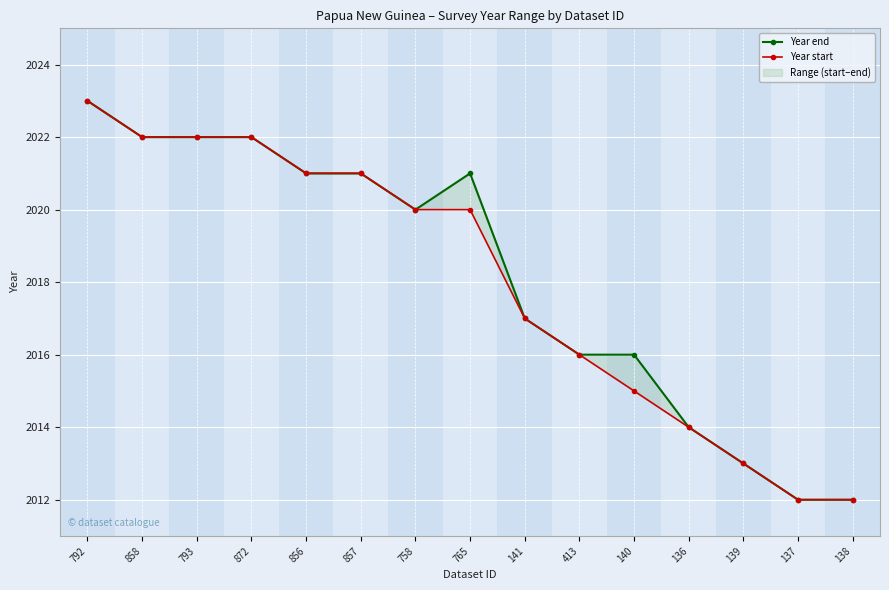

Reading right to left, list all the values displayed in this chart.

Year end: 138=2012	137=2012	139=2013	136=2014	140=2016	413=2016	141=2017	765=2021	758=2020	857=2021	856=2021	872=2022	793=2022	858=2022	792=2023
Year start: 138=2012	137=2012	139=2013	136=2014	140=2015	413=2016	141=2017	765=2020	758=2020	857=2021	856=2021	872=2022	793=2022	858=2022	792=2023